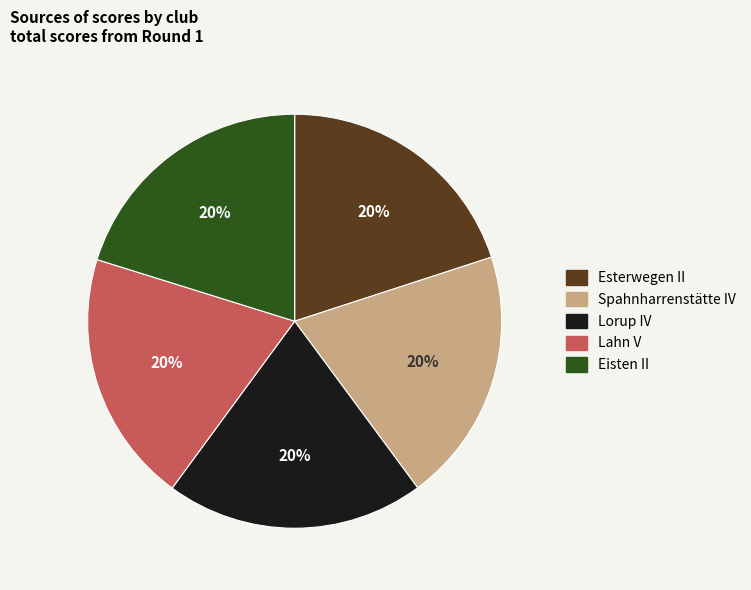

Is there a majority slice in this chart?

No